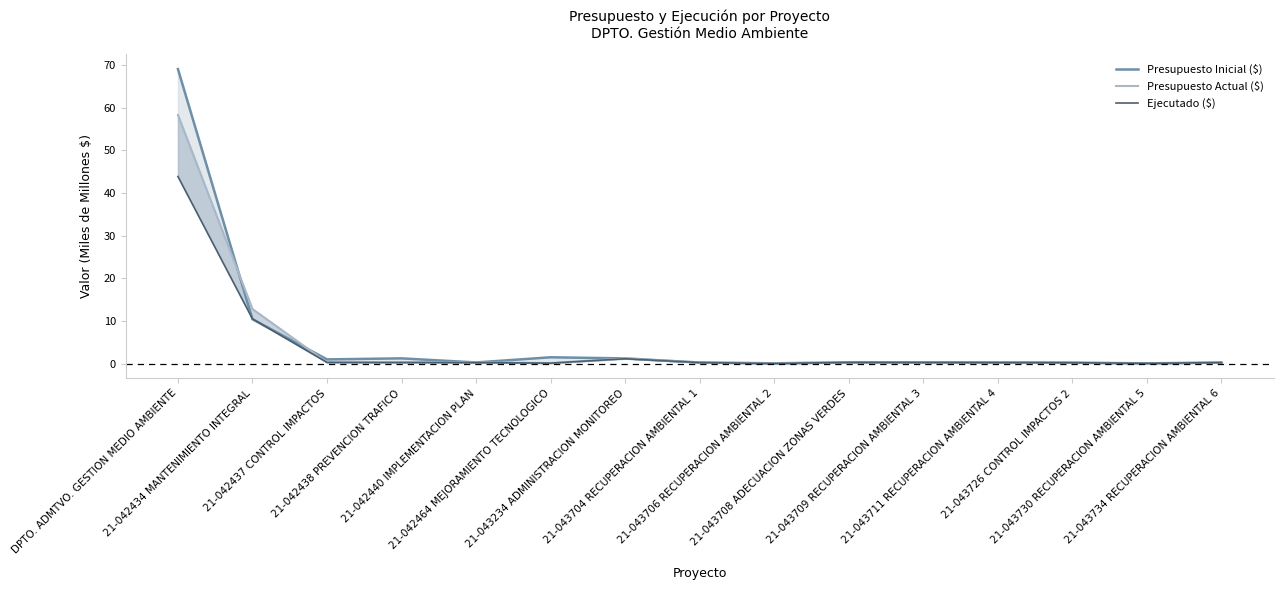

Where is the first local minimum for Ejecutado ($)?

21-042464 MEJORAMIENTO TECNOLOGICO